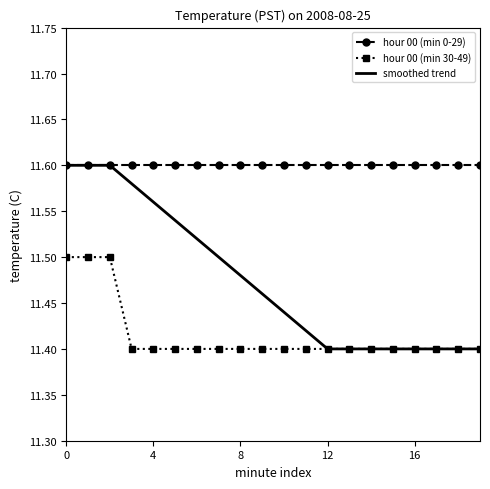

List the series in order of their overall mean, highest first.

hour 00 (min 0-29), smoothed trend, hour 00 (min 30-49)